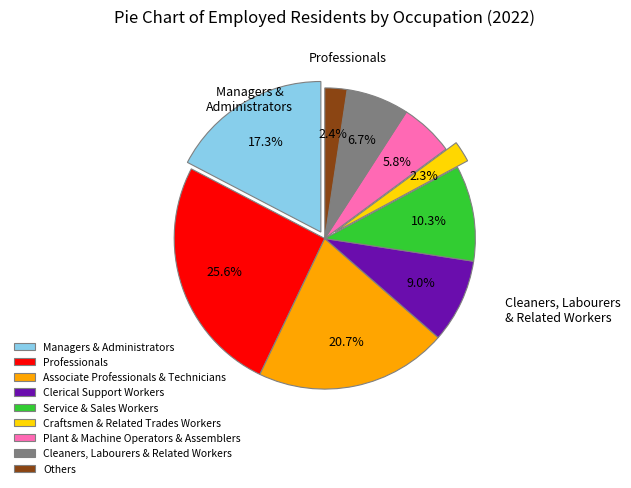

Does Service & Sales Workers represent more than half of the total?

No